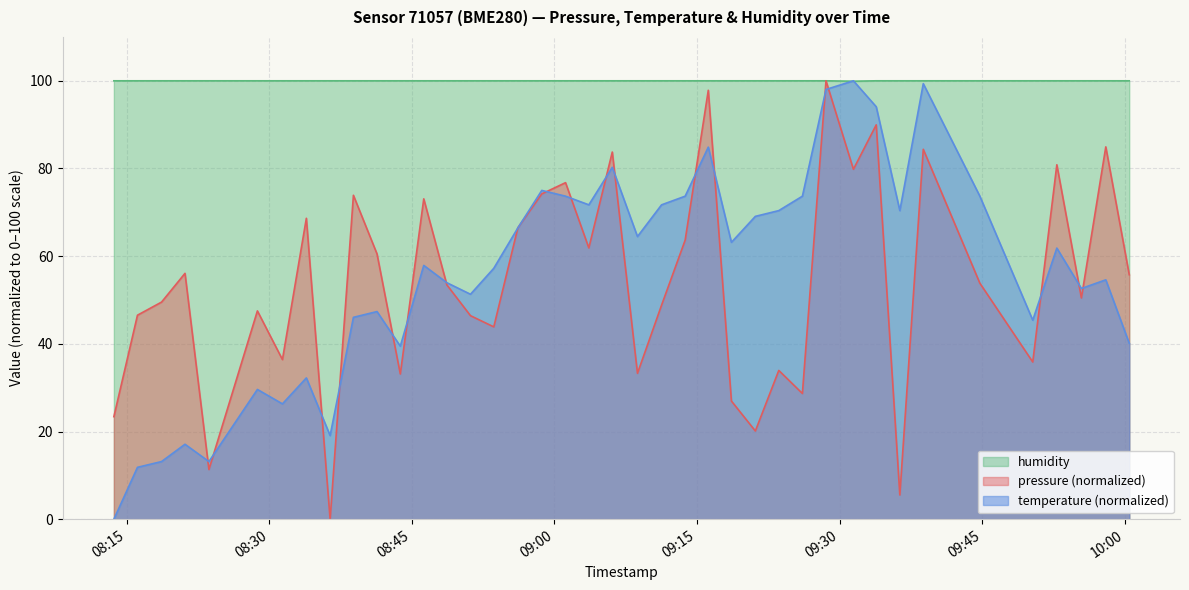

Which series has the largest total across all categories?

humidity